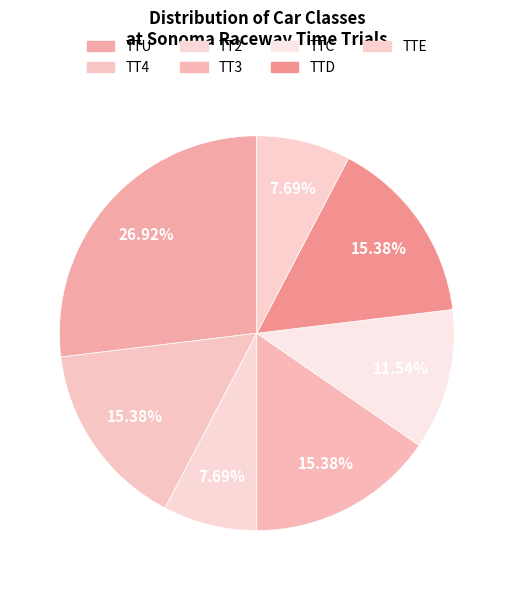

What is the ratio of the value at TT2 to the value at TTC?

0.7